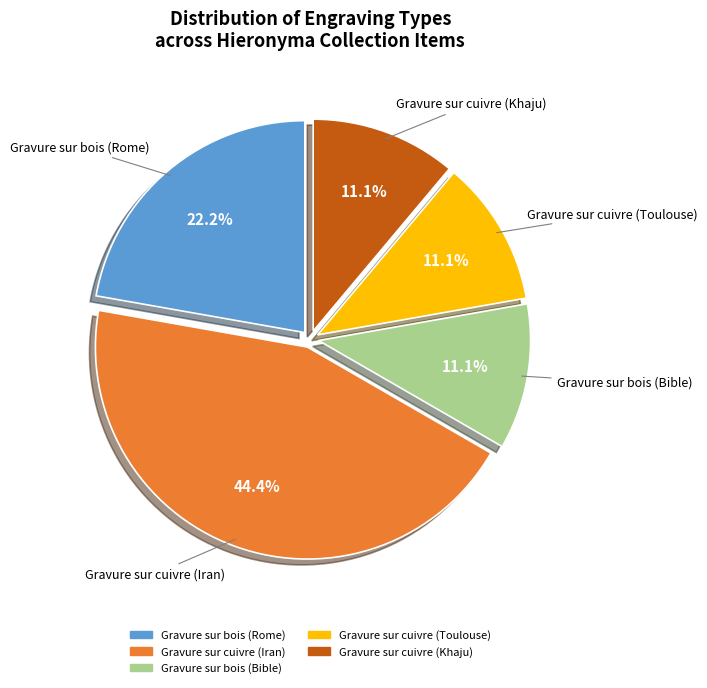

Is it true that Gravure sur cuivre (Toulouse) is 1% of the pie?

False